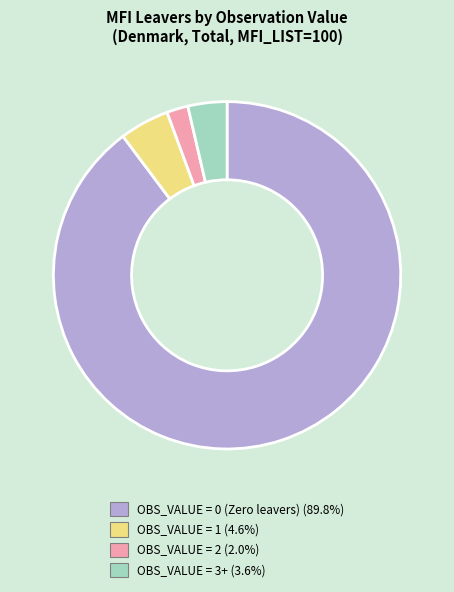

Does any single category account for the majority?

Yes